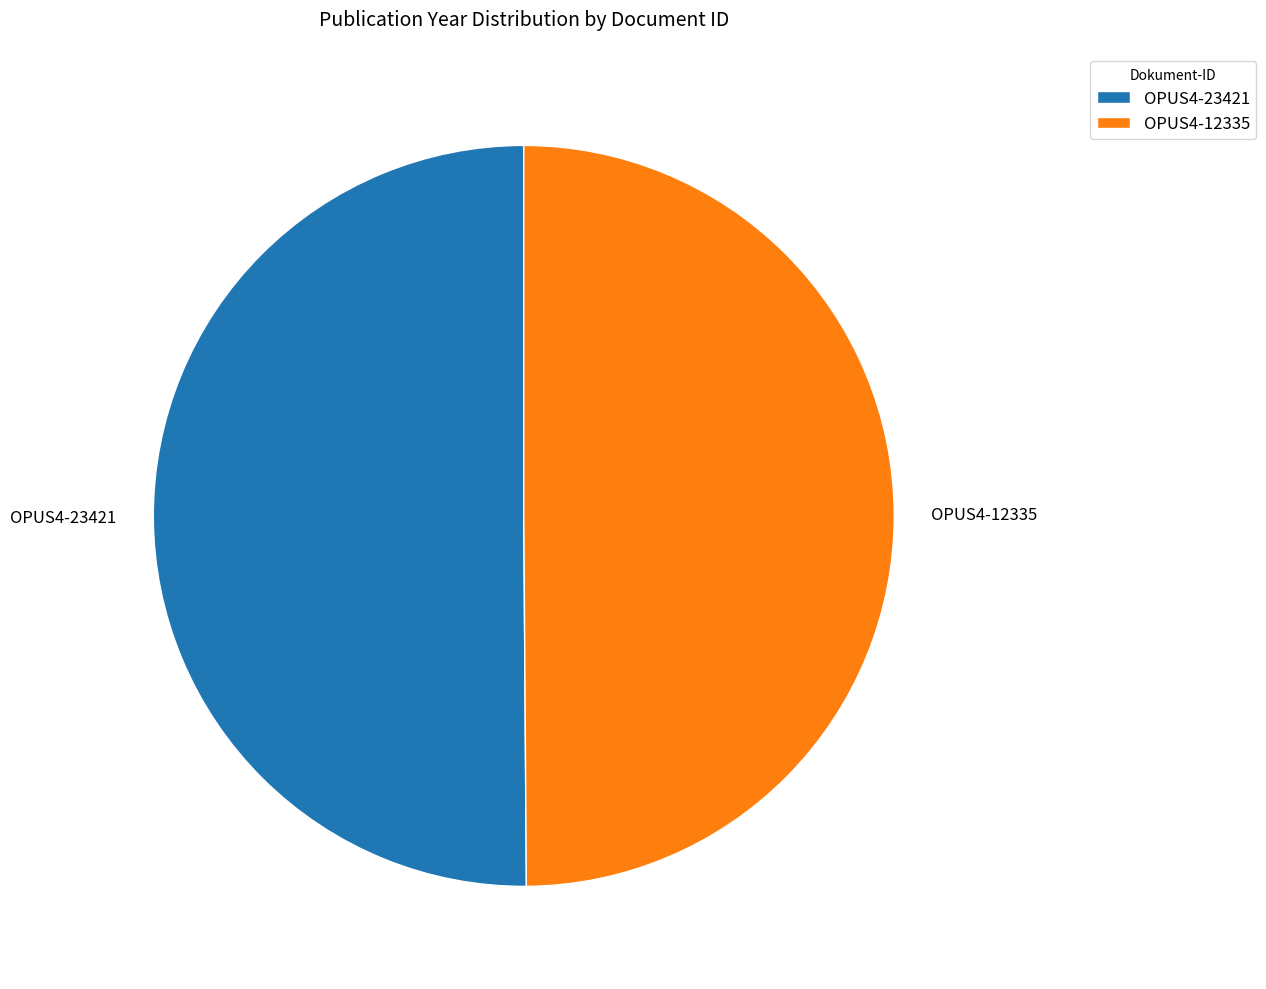

Approximately how many times larger is the value at OPUS4-23421 compared to OPUS4-12335?

1.0